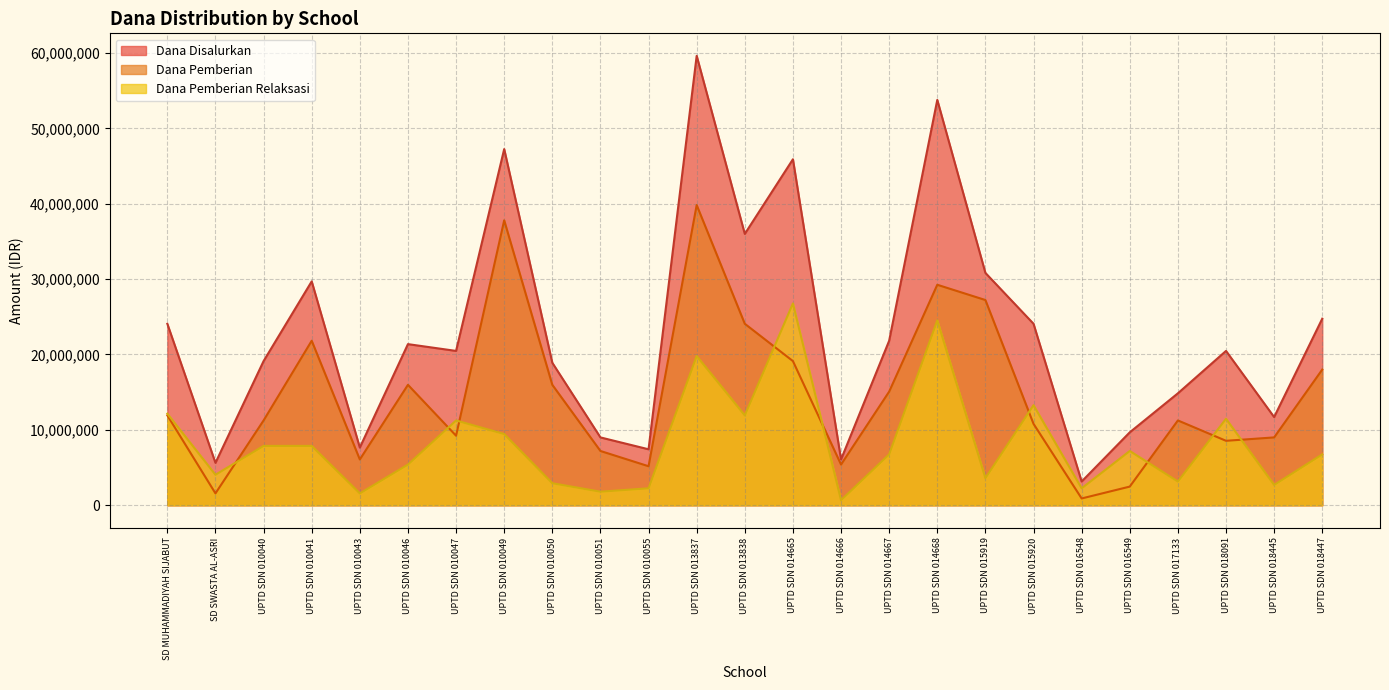

How many values in the Dana Pemberian Relaksasi series exceed 6750000?

12